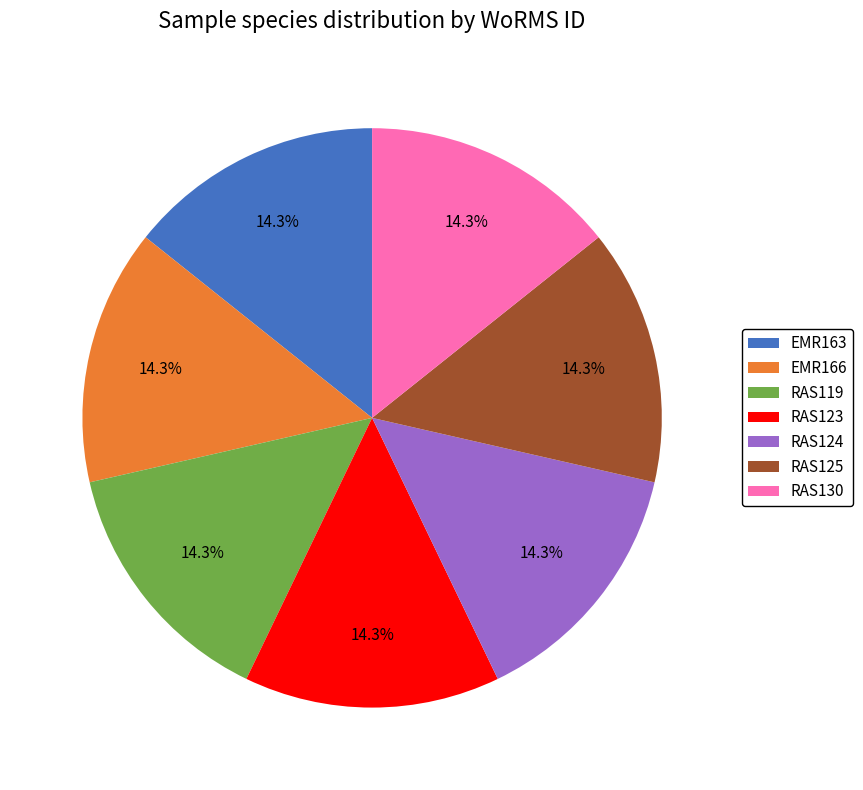

Approximately how many times larger is the value at RAS124 compared to RAS125?

1.0